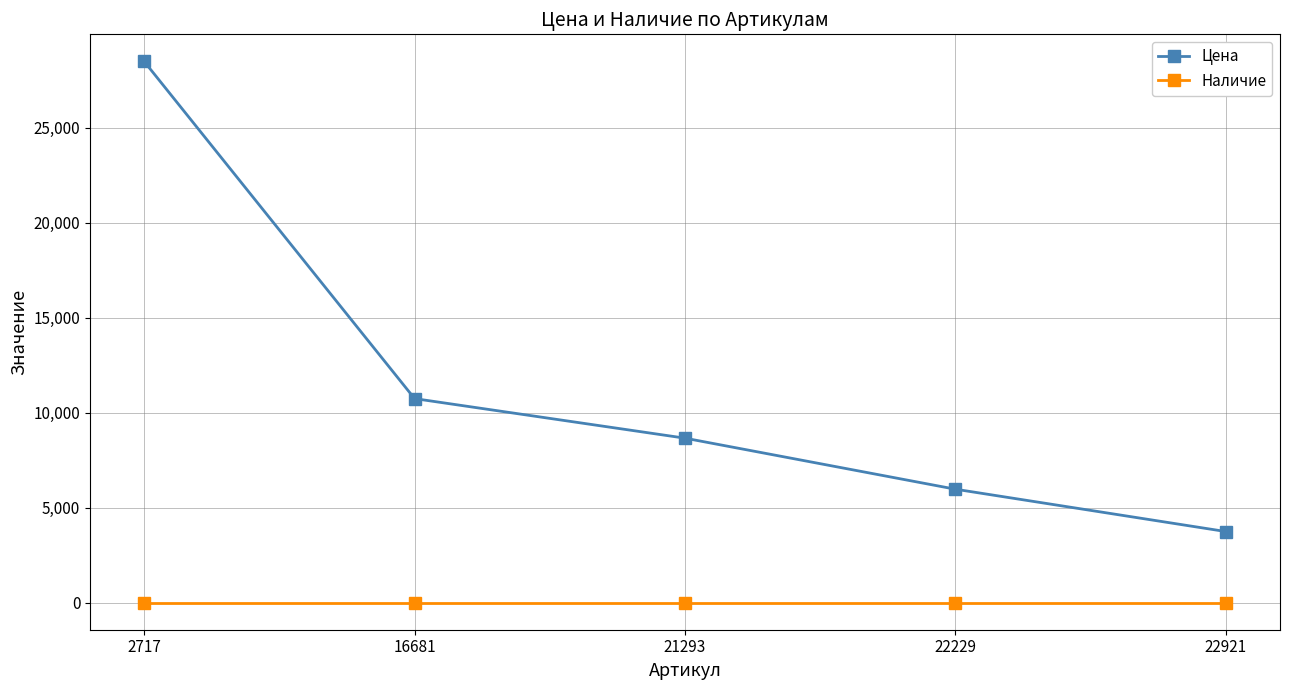

Reading left to right, extract all data points from this chart.

Цена: 28480	10737	8655	5969	3741
Наличие: 0	0	0	0	0